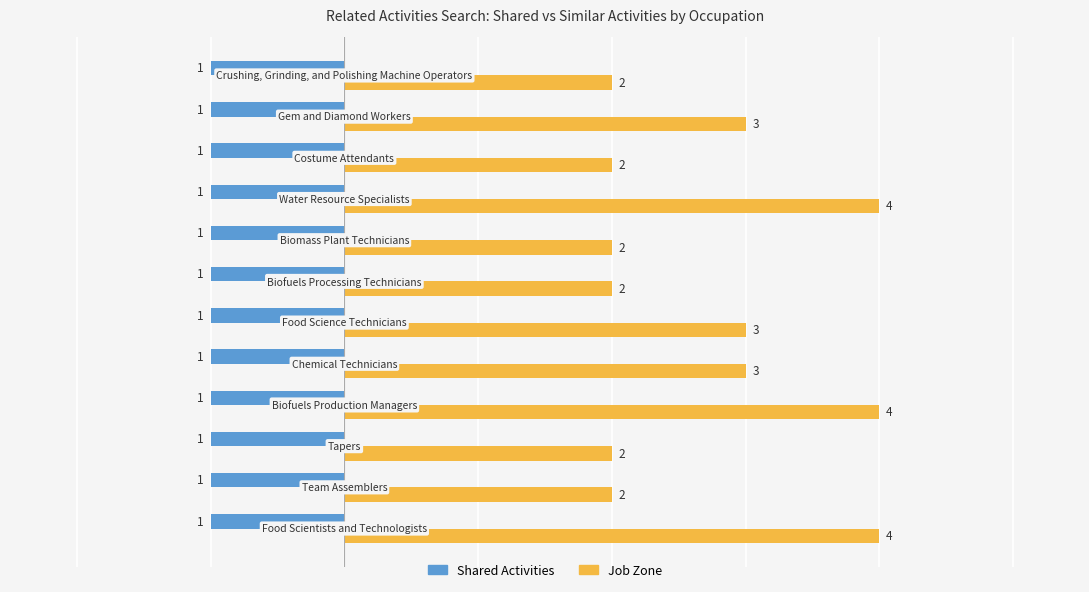

List the series in order of their overall mean, highest first.

Job Zone, Shared Activities